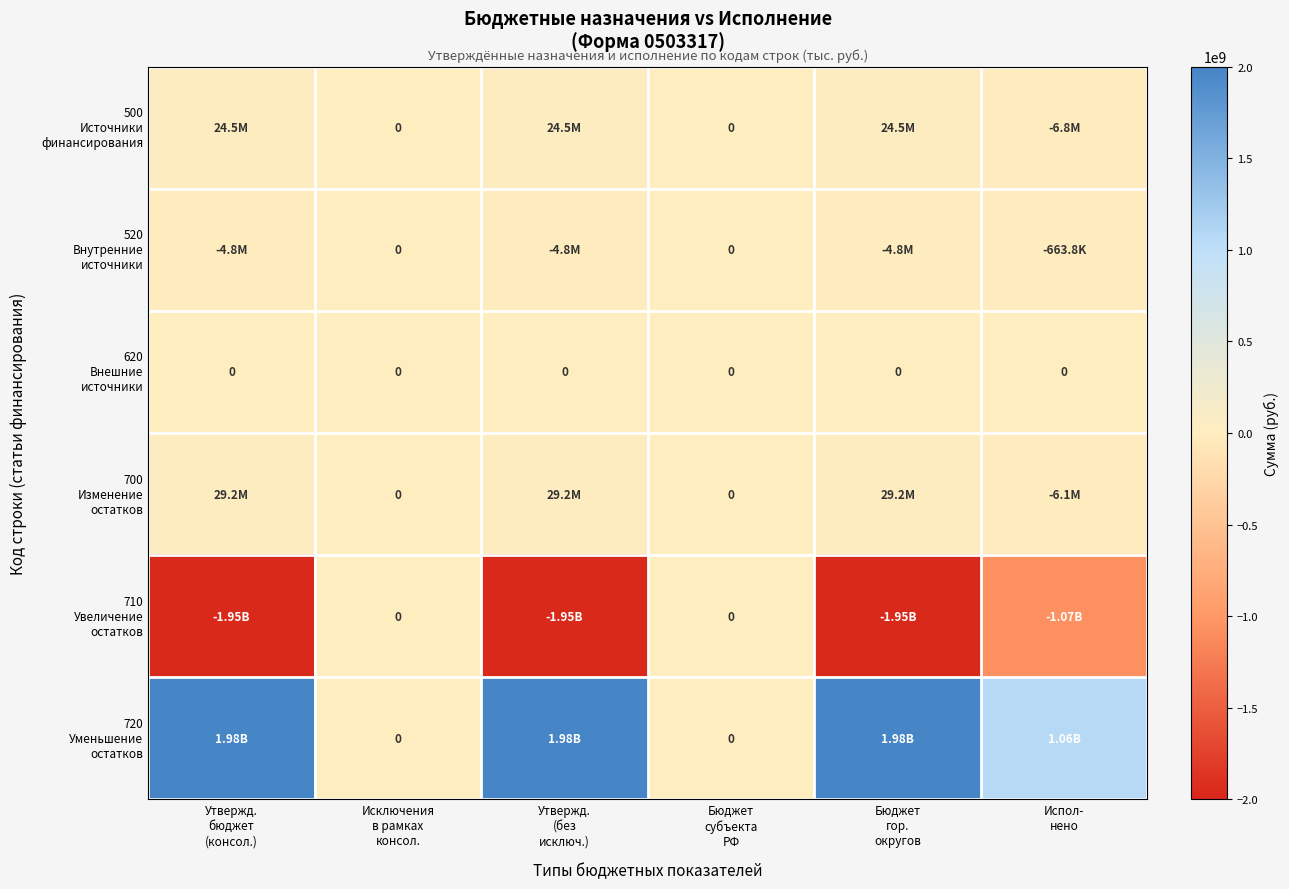

At how many categories does at least one series exceed 817888702?

4